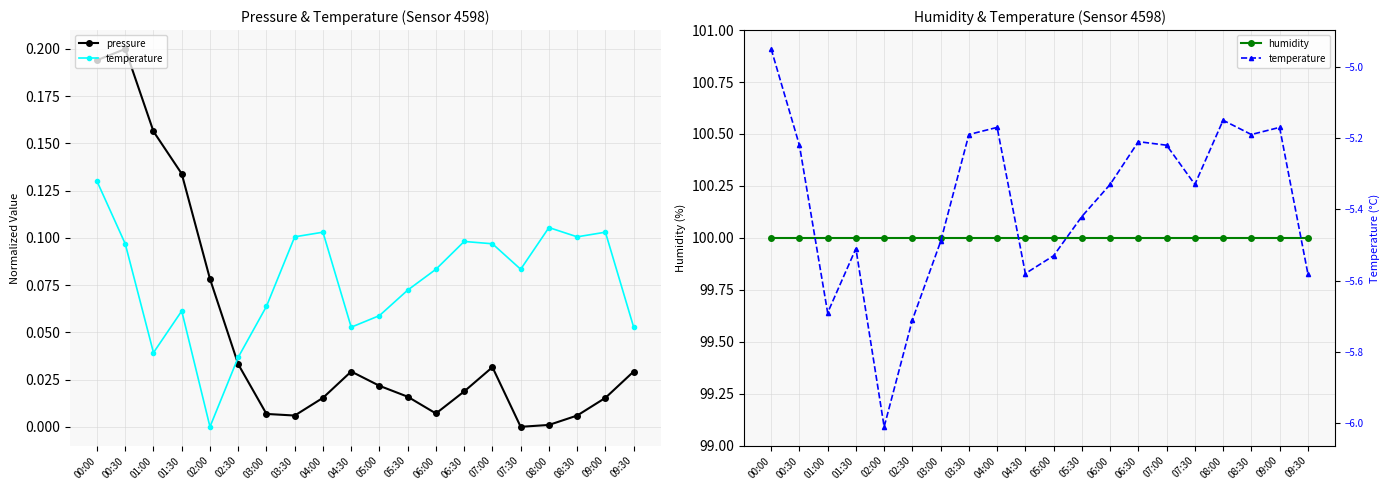

Reading right to left, list all the values displayed in this chart.

pressure: 09:30=0.0	09:00=0.0	08:30=0.0	08:00=0.0	07:30=0.0	07:00=0.0	06:30=0.0	06:00=0.0	05:30=0.0	05:00=0.0	04:30=0.0	04:00=0.0	03:30=0.0	03:00=0.0	02:30=0.0	02:00=0.1	01:30=0.1	01:00=0.2	00:30=0.2	00:00=0.2
temperature: 09:30=-5.6	09:00=-5.2	08:30=-5.2	08:00=-5.2	07:30=-5.3	07:00=-5.2	06:30=-5.2	06:00=-5.3	05:30=-5.4	05:00=-5.5	04:30=-5.6	04:00=-5.2	03:30=-5.2	03:00=-5.5	02:30=-5.7	02:00=-6.0	01:30=-5.5	01:00=-5.7	00:30=-5.2	00:00=-5.0
humidity: 09:30=100.0	09:00=100.0	08:30=100.0	08:00=100.0	07:30=100.0	07:00=100.0	06:30=100.0	06:00=100.0	05:30=100.0	05:00=100.0	04:30=100.0	04:00=100.0	03:30=100.0	03:00=100.0	02:30=100.0	02:00=100.0	01:30=100.0	01:00=100.0	00:30=100.0	00:00=100.0